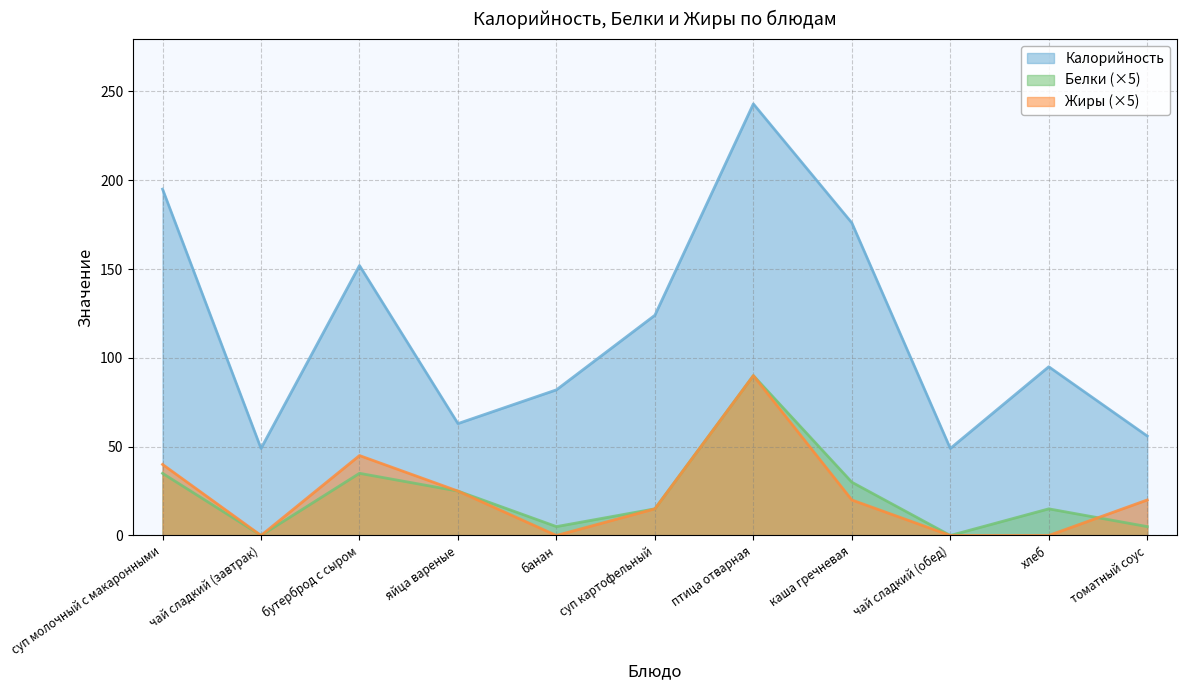

At суп молочный с макаронными, list the series in order from smallest to largest.

Белки (×5), Жиры (×5), Калорийность